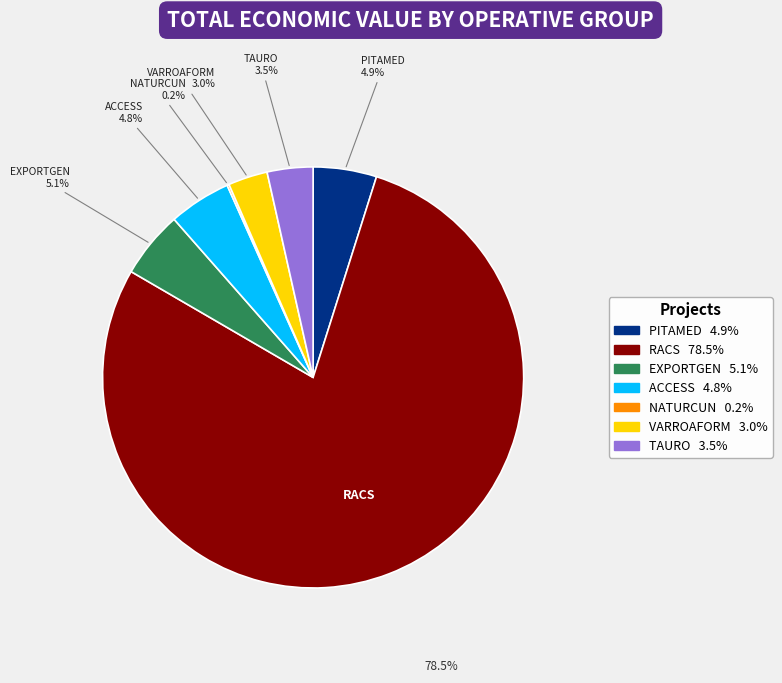

Does EXPORTGEN represent more than half of the total?

No